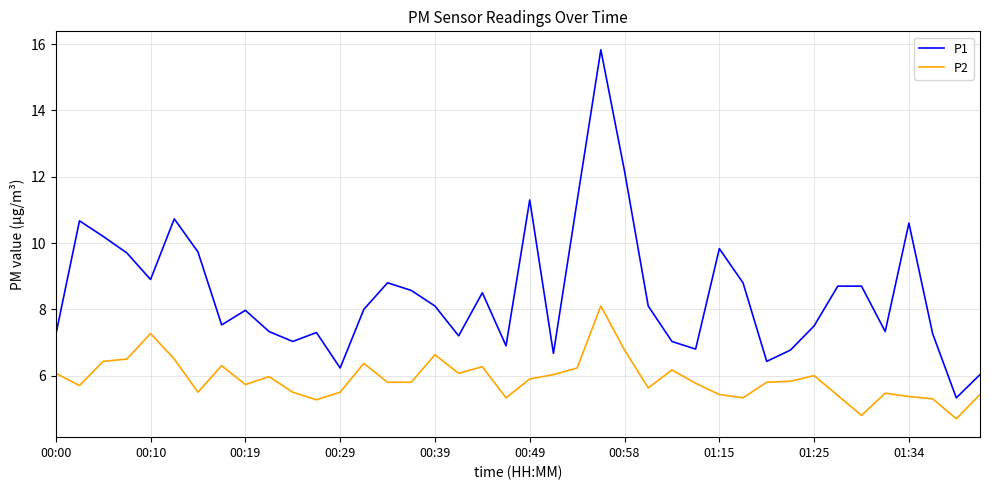

True or false: P1 and P2 intersect in this chart.

False